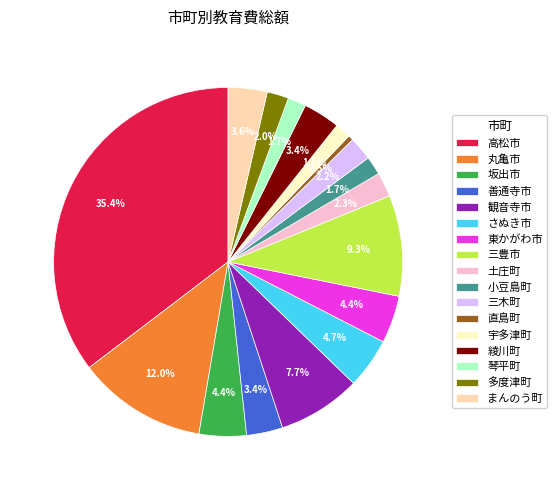

To the nearest percent, what is the combined percentage of 琴平町 and 高松市?

37%